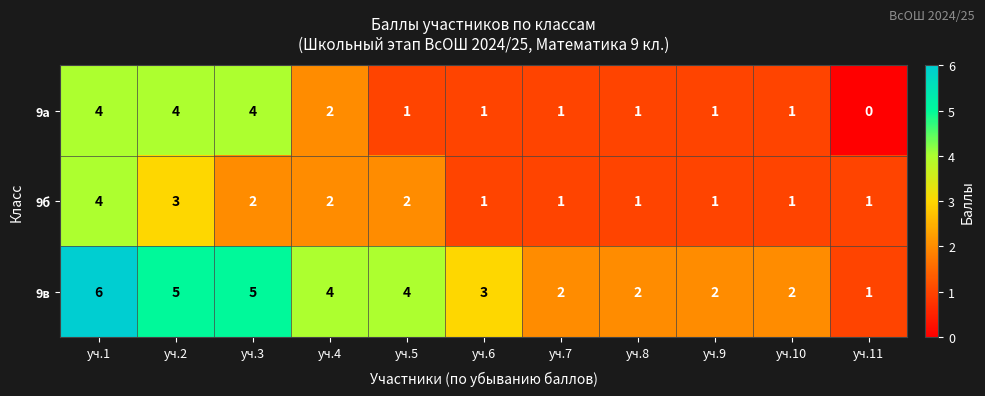

Rank the series at уч.3 from lowest to highest value.

9б, 9а, 9в